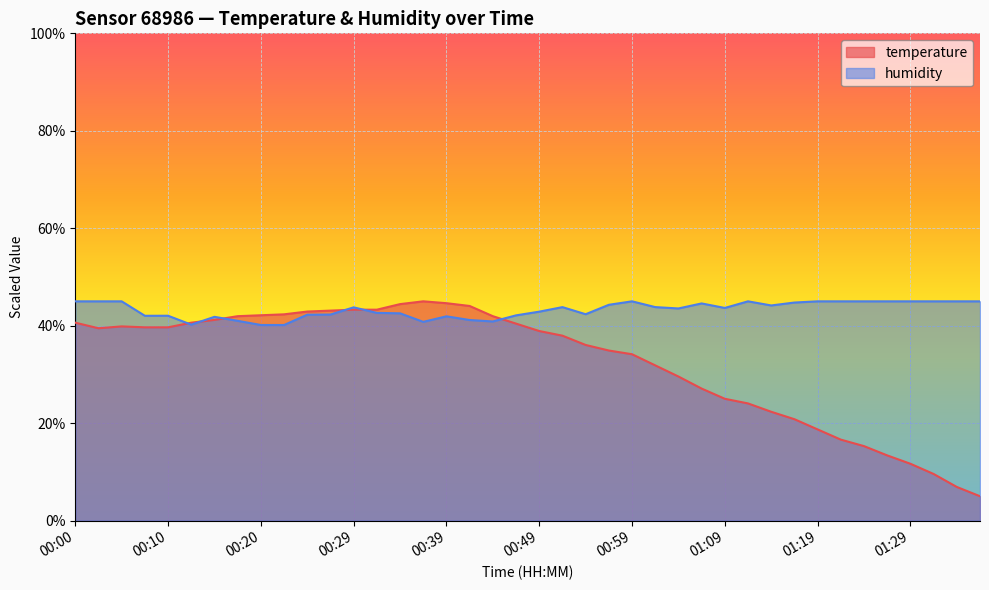

What is the average value of the temperature series?

32.5